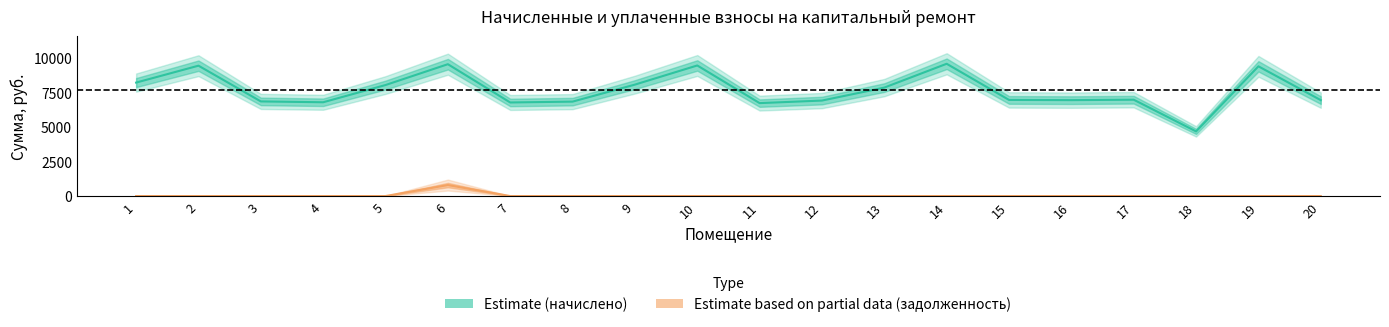

True or false: начислено and задолженность intersect in this chart.

False